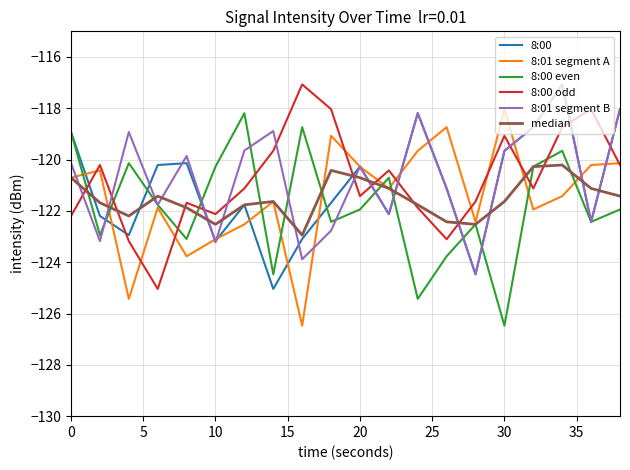

How many lines are shown in the chart?

6